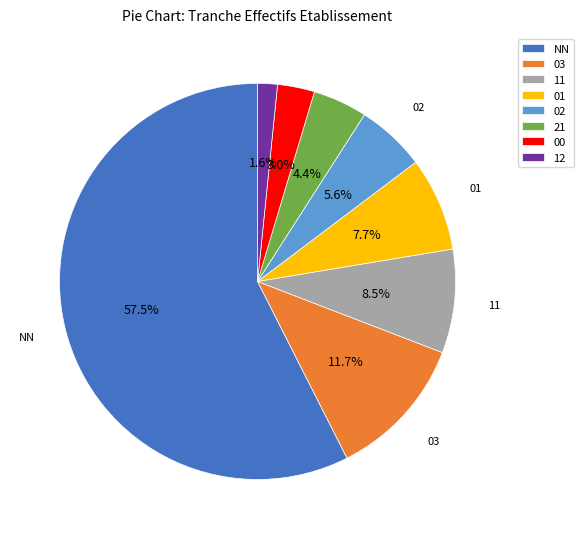

Does 03 account for over 50% of the chart?

No